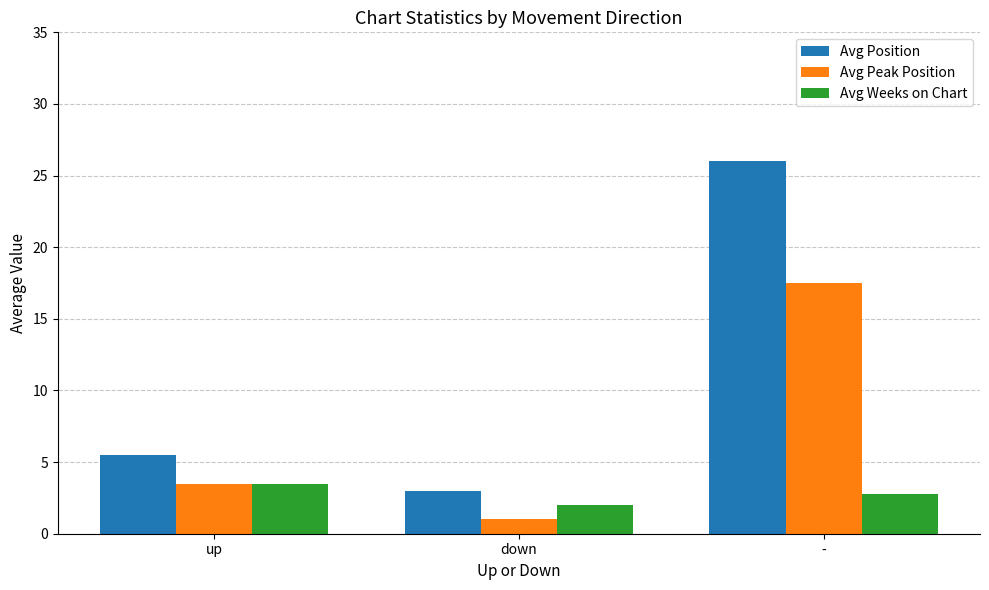

What is the greatest value displayed?

26.0